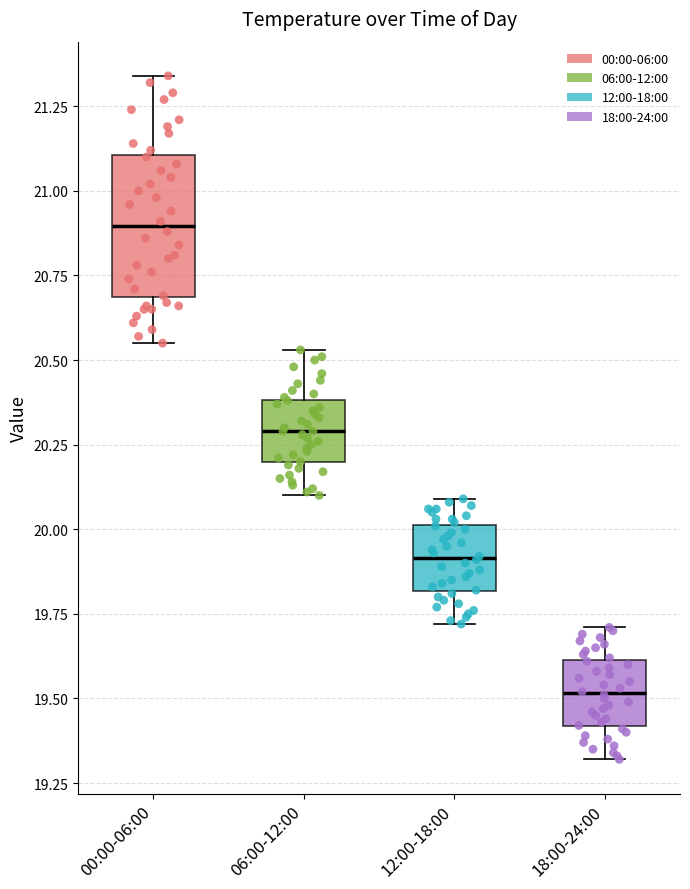

Where is the upper edge of the box for 06:00-12:00 on the y-axis? The values are not printed on the chart, so give them approximately, as read against the axis.

20.40